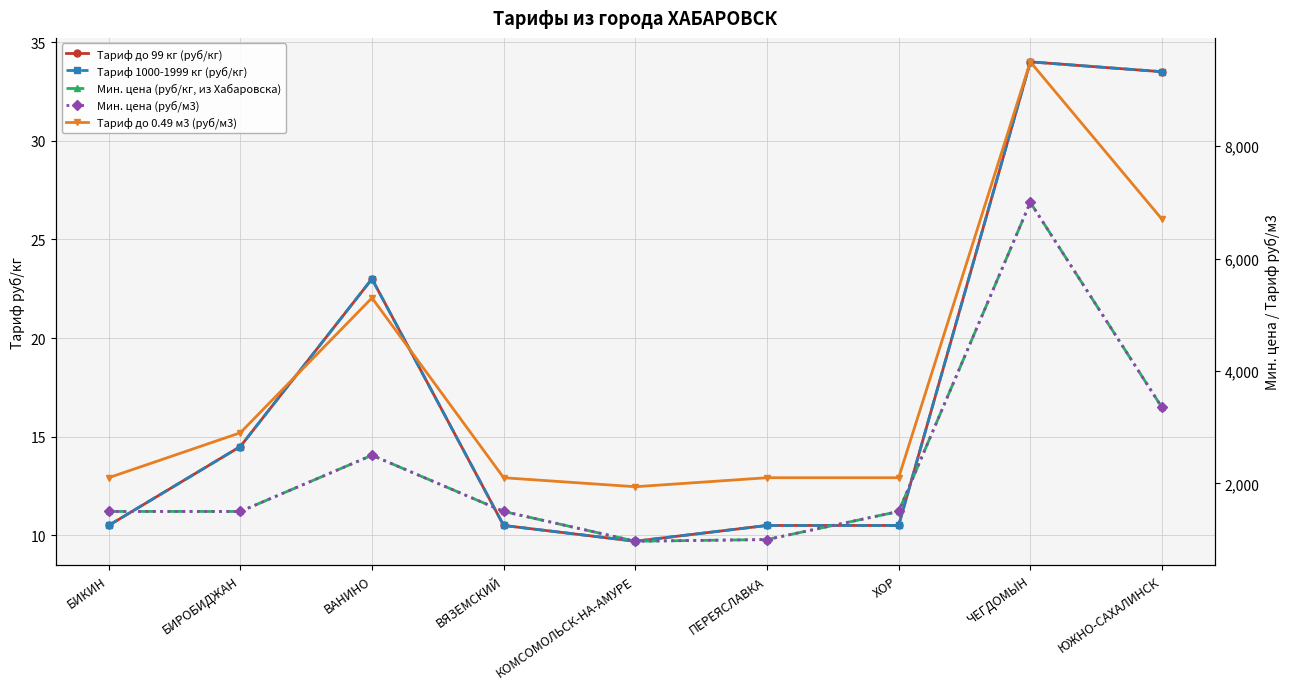

Which series has the largest total across all categories?

Тариф до 0.49 м3 (руб/м3)